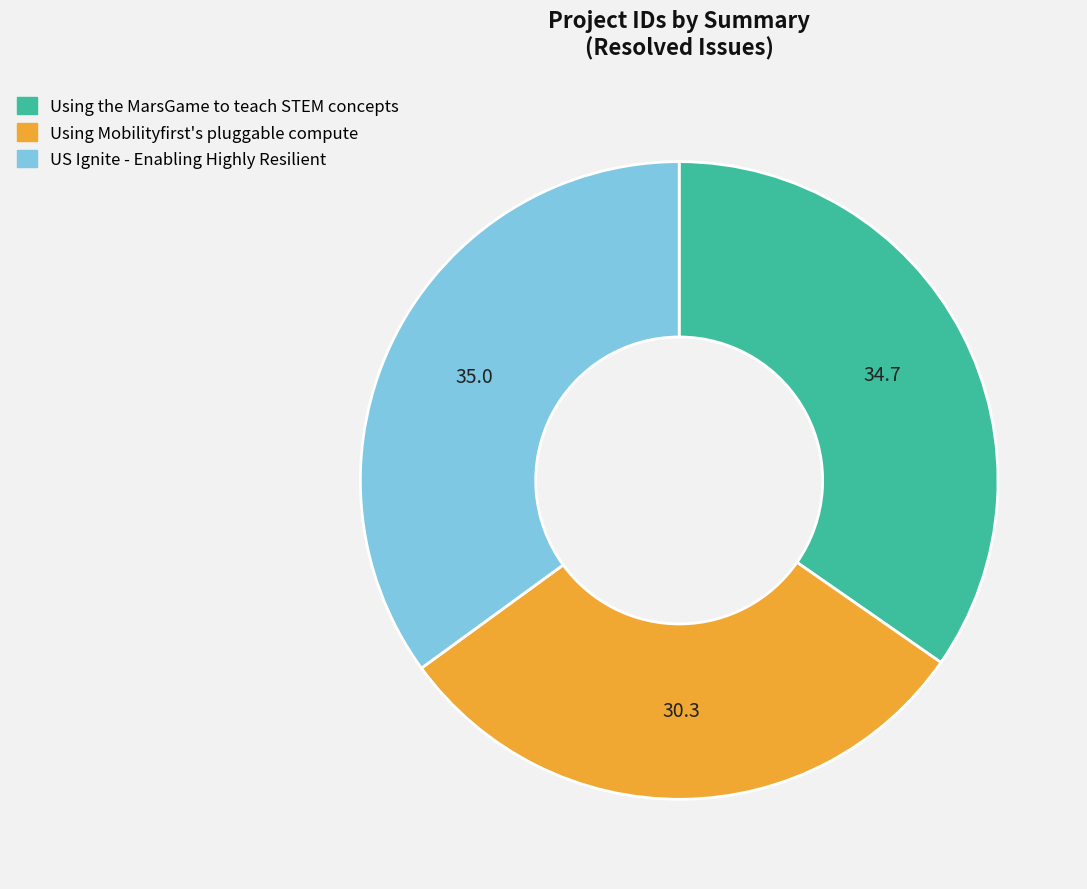

How many slices are in this pie chart?

3